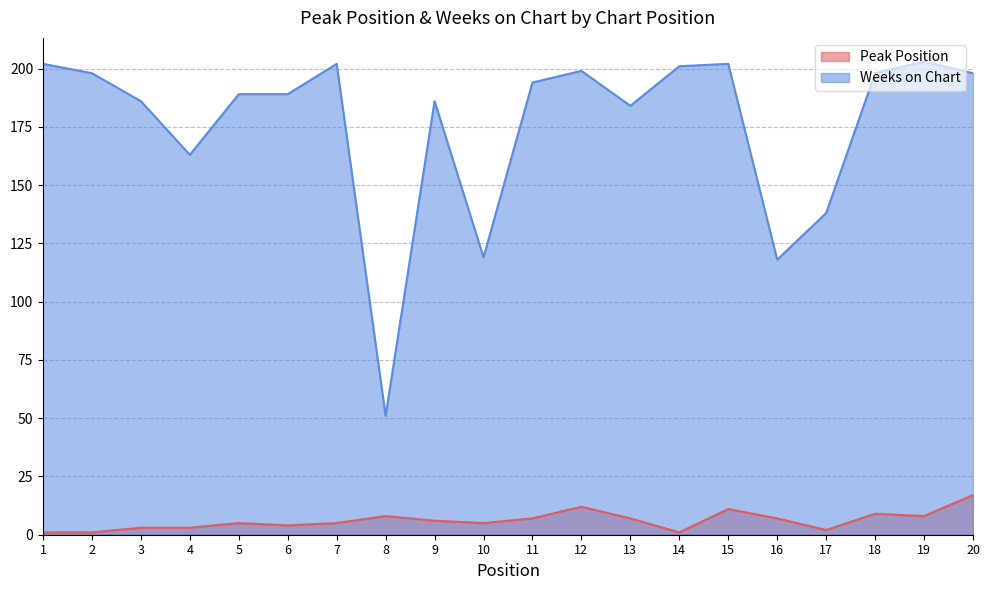

What is the value of the Peak Position point at the 3rd from the left?

3